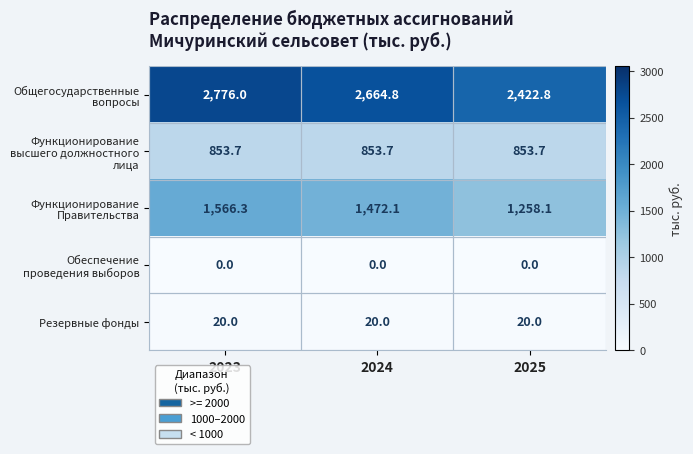

The value of Функционирование высшего должностного лица at 2024 is 1237.1. True or false?

False